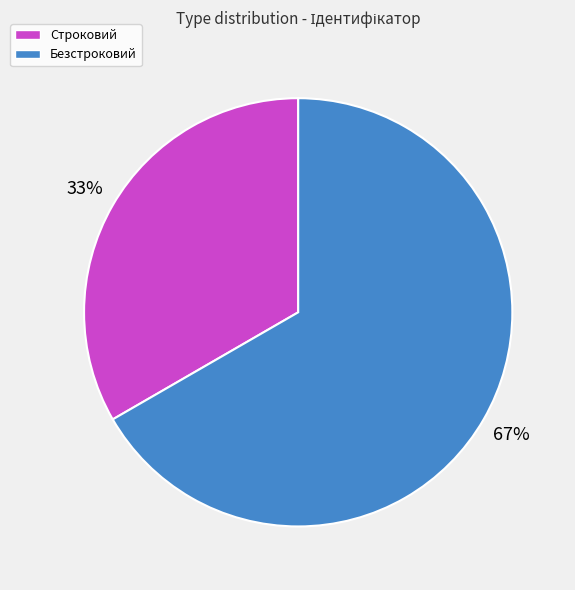

Which category has the smallest portion of the pie?

Строковий